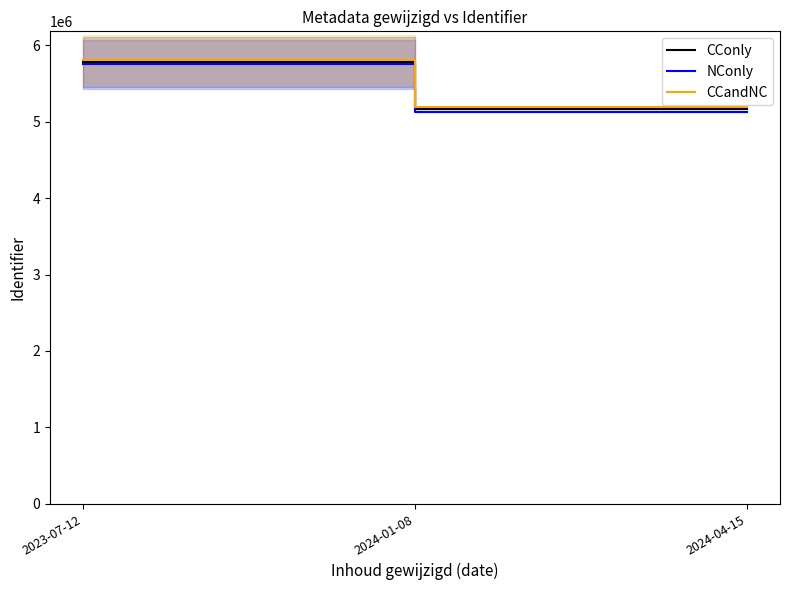

At which category is the sum across all series the highest?

2023-07-12